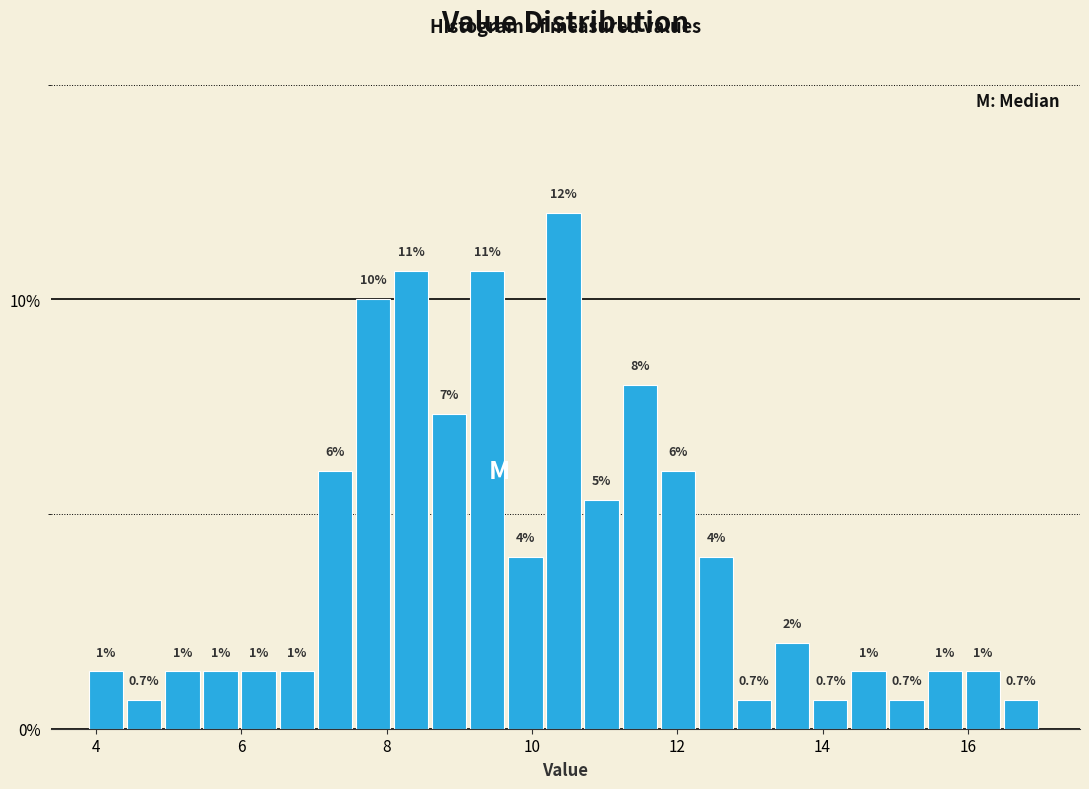

Read against the x-axis, roughly where is the centre of the tallest bar?

10.4